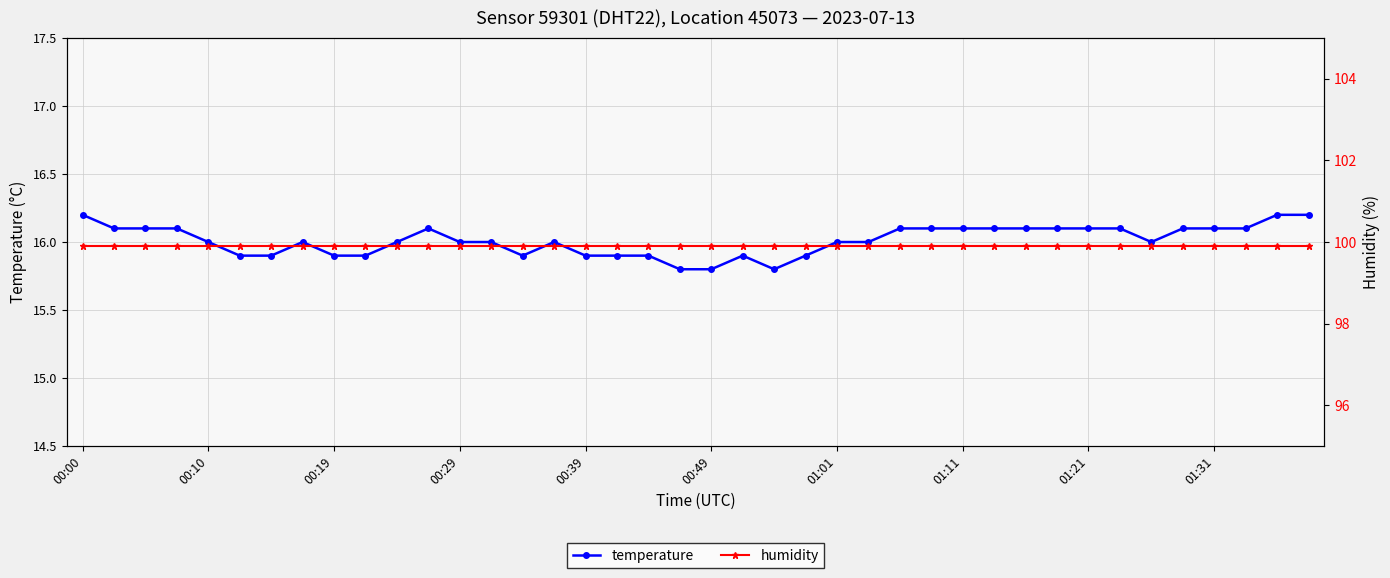

At which label does humidity reach its peak?

00:00